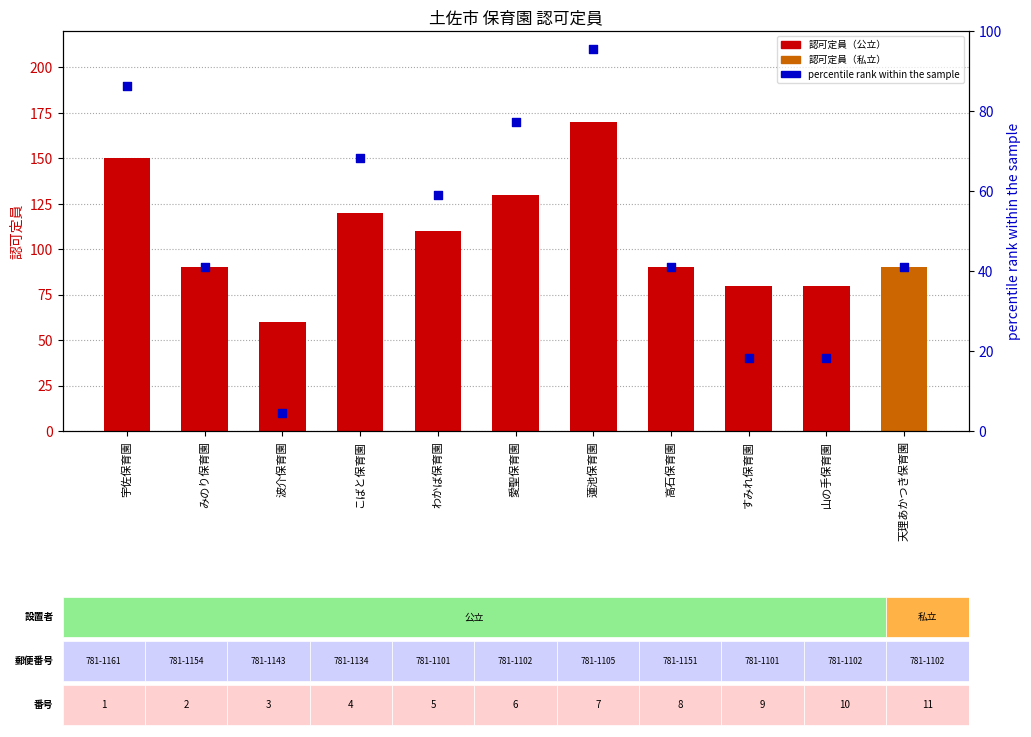

Between 波介保育園 and 高石保育園, which is larger?

高石保育園